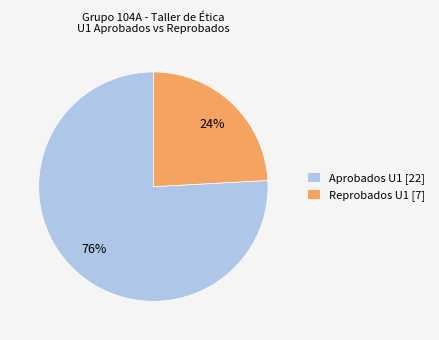

Combined, do Reprobados U1 [7] and Aprobados U1 [22] account for over 50%?

Yes